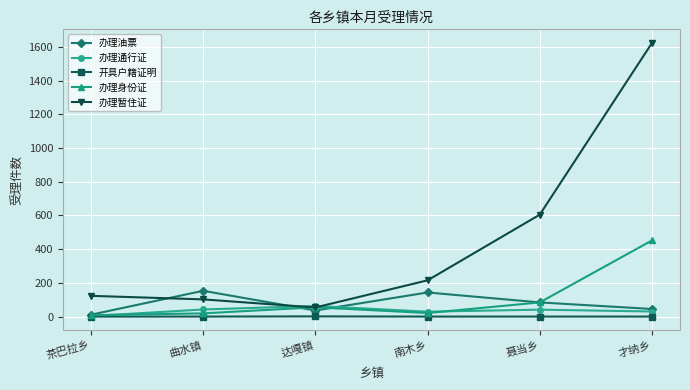

Which series has the largest total across all categories?

办理暂住证